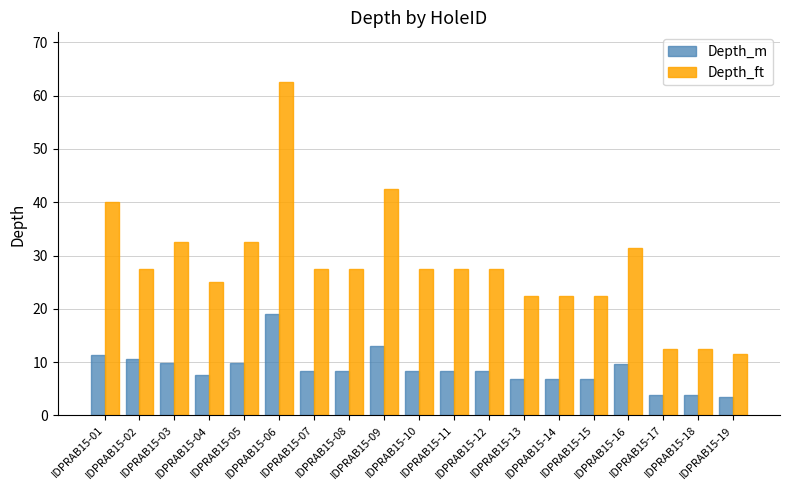

The Depth_ft series shows 12.5 at IDPRAB15-18. True or false?

True